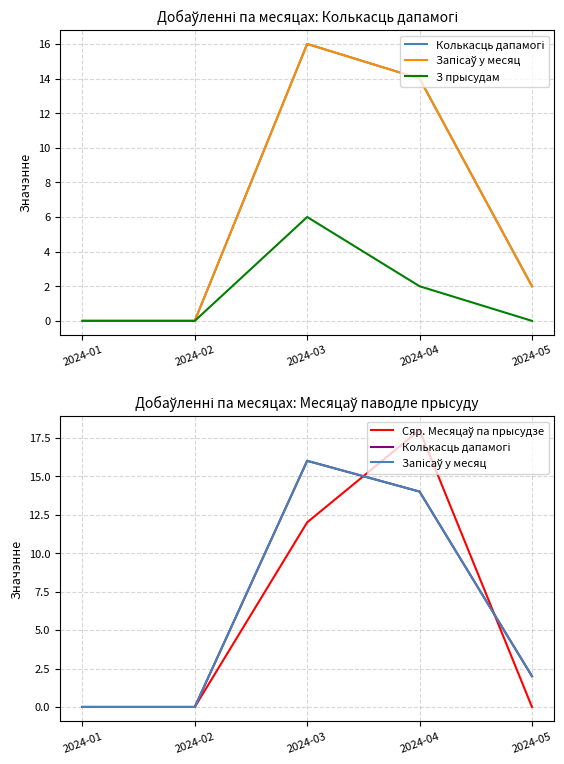

True or false: Запісаў у месяц has a value of 8 at 2024-03.

False